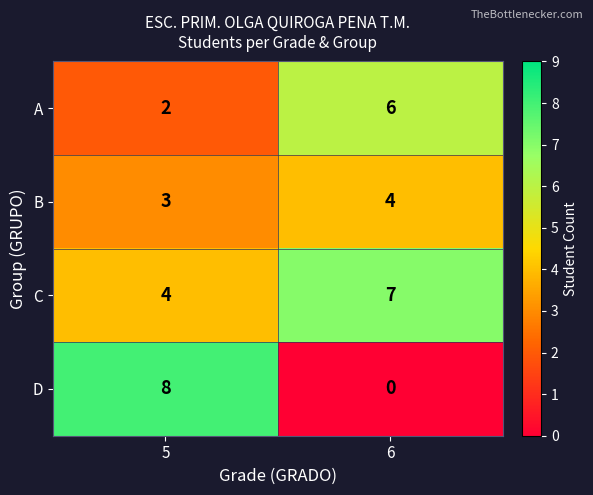

What is the difference between the highest and lowest values at 5?

6